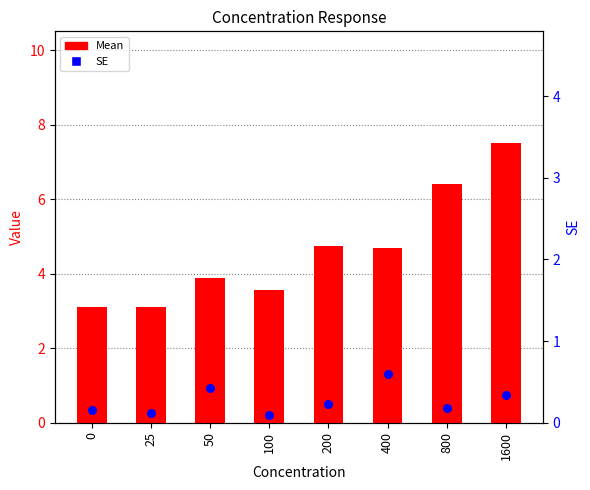

At which category is the sum across all series the highest?

1600